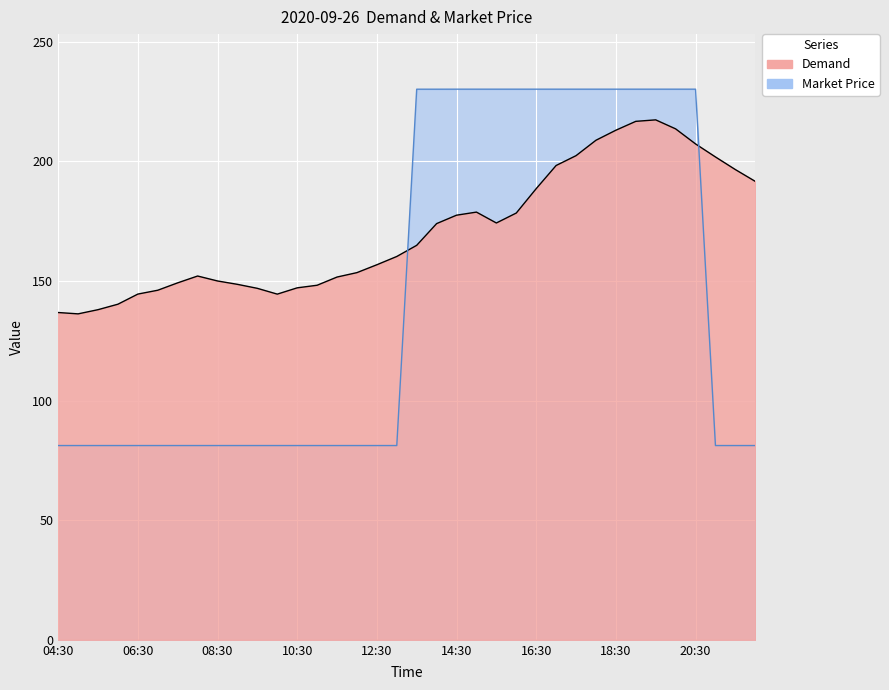

Rank the series by their maximum value, from lowest to highest.

Demand, Market Price